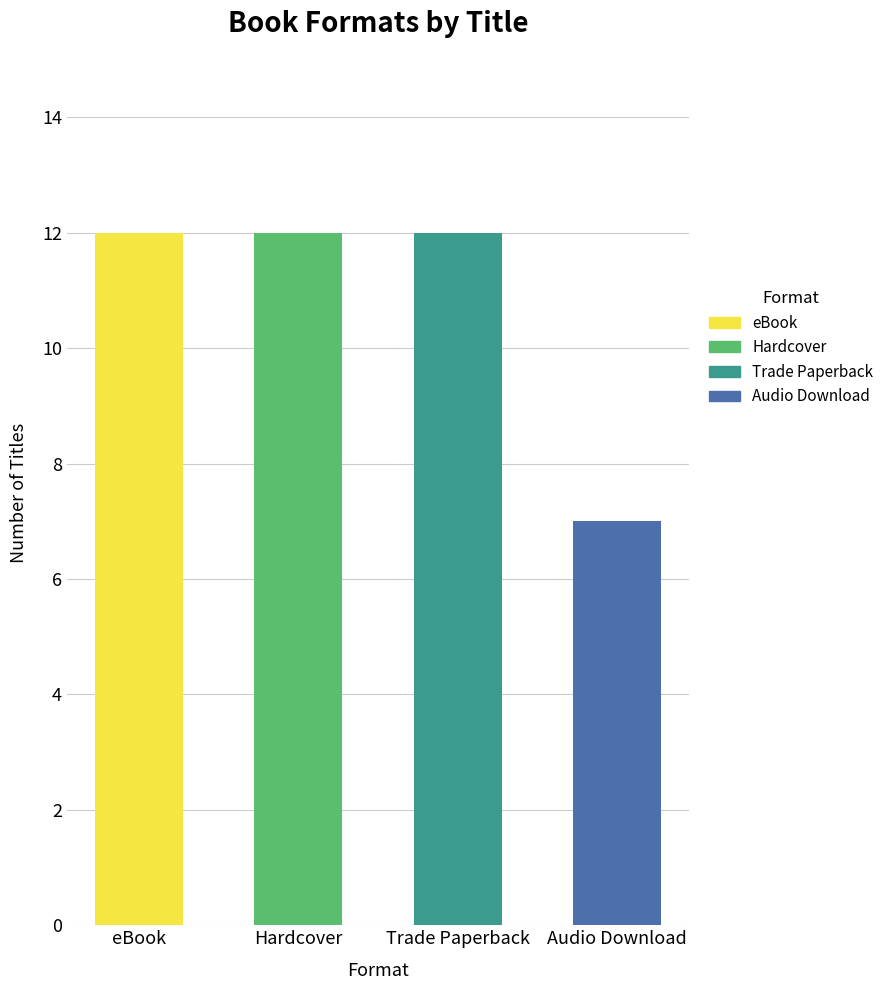

Reading left to right, extract all data points from this chart.

12	12	12	7